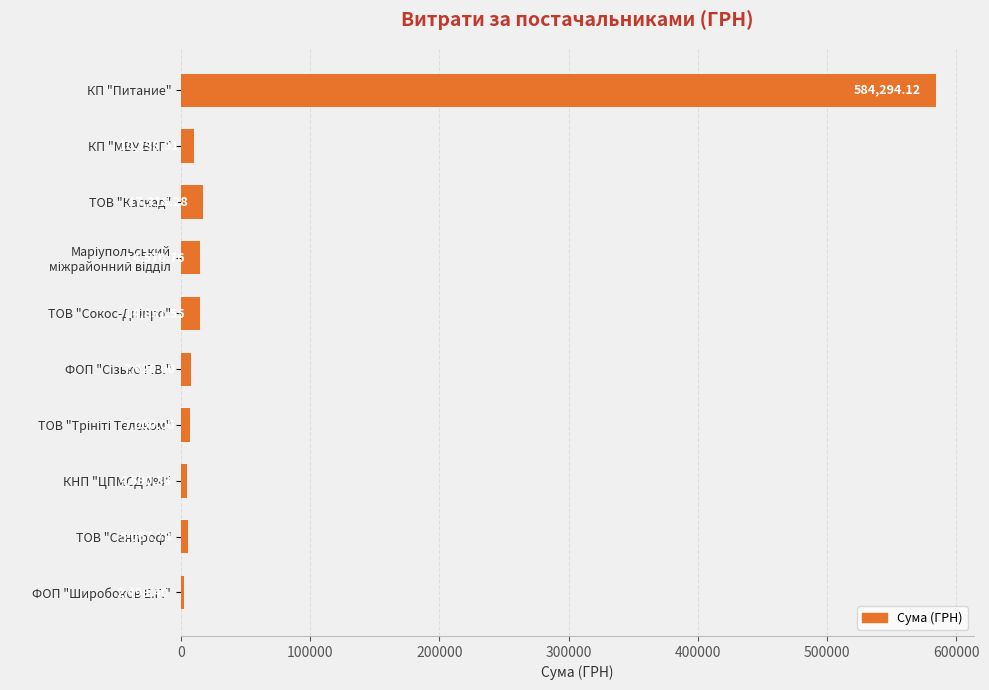

What is the difference between the maximum and minimum values?

581795.7